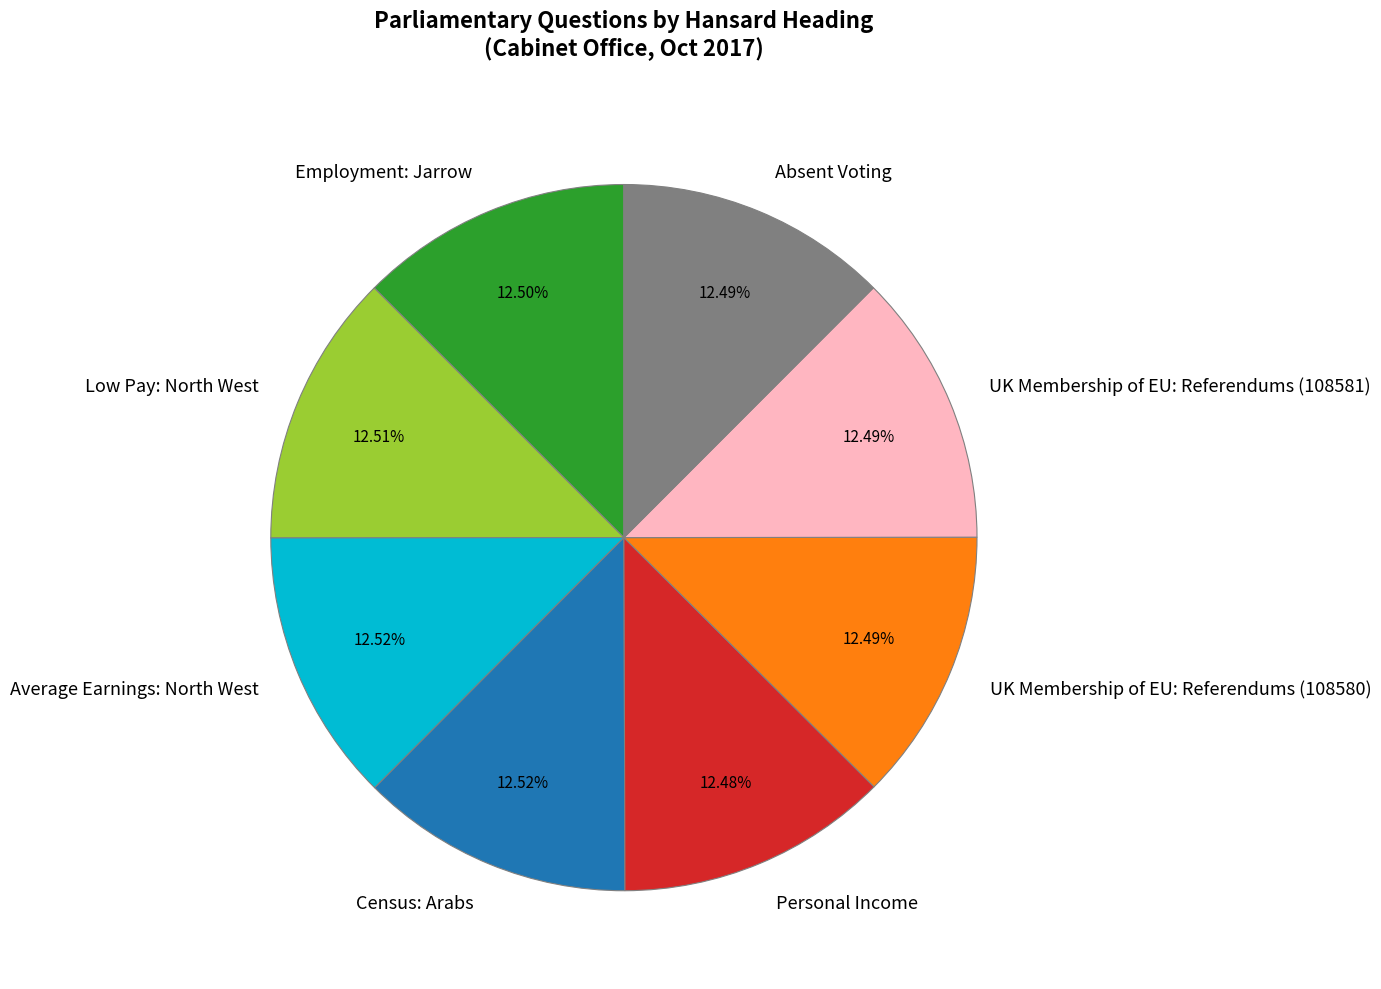

Approximately how many times larger is the value at Low Pay: North West compared to Census: Arabs?

1.0